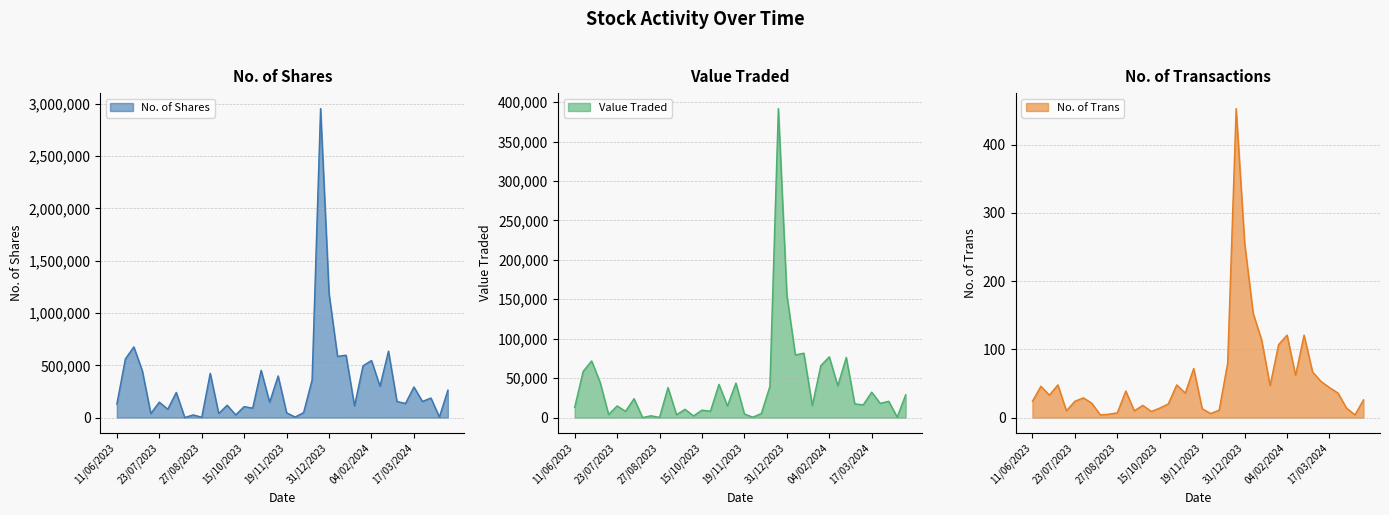

At which label is No. of Shares closest to 1478296?

31/12/2023